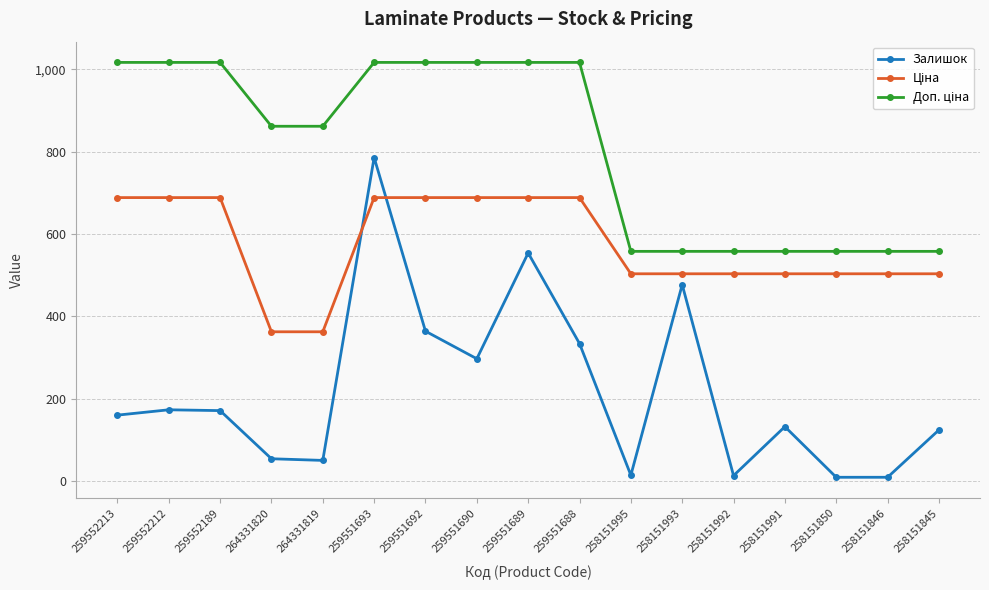

How many lines are shown in the chart?

3